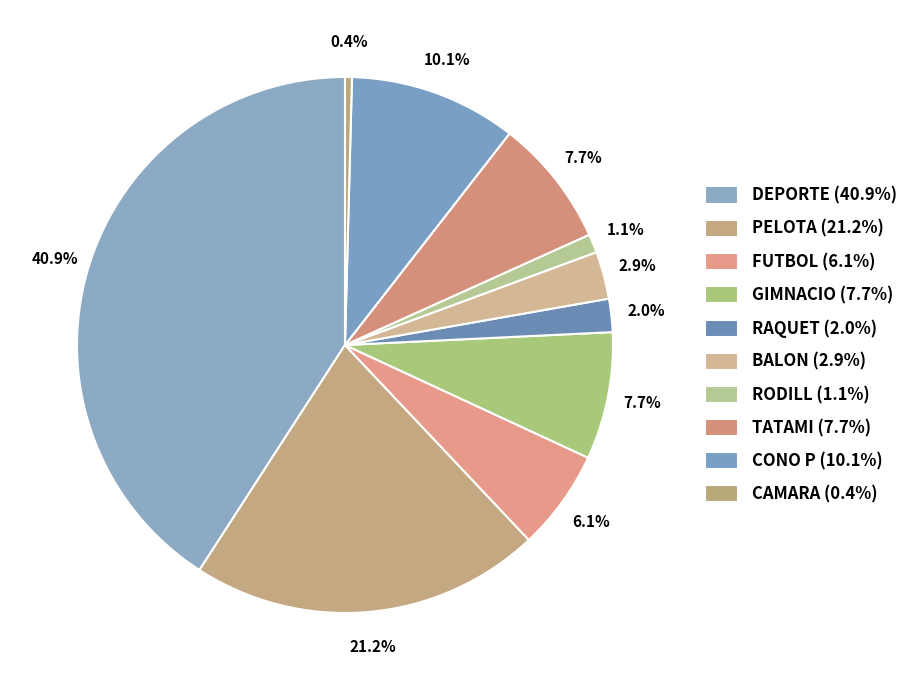

What percentage is NOT represented by GIMNACIO?

92.3%